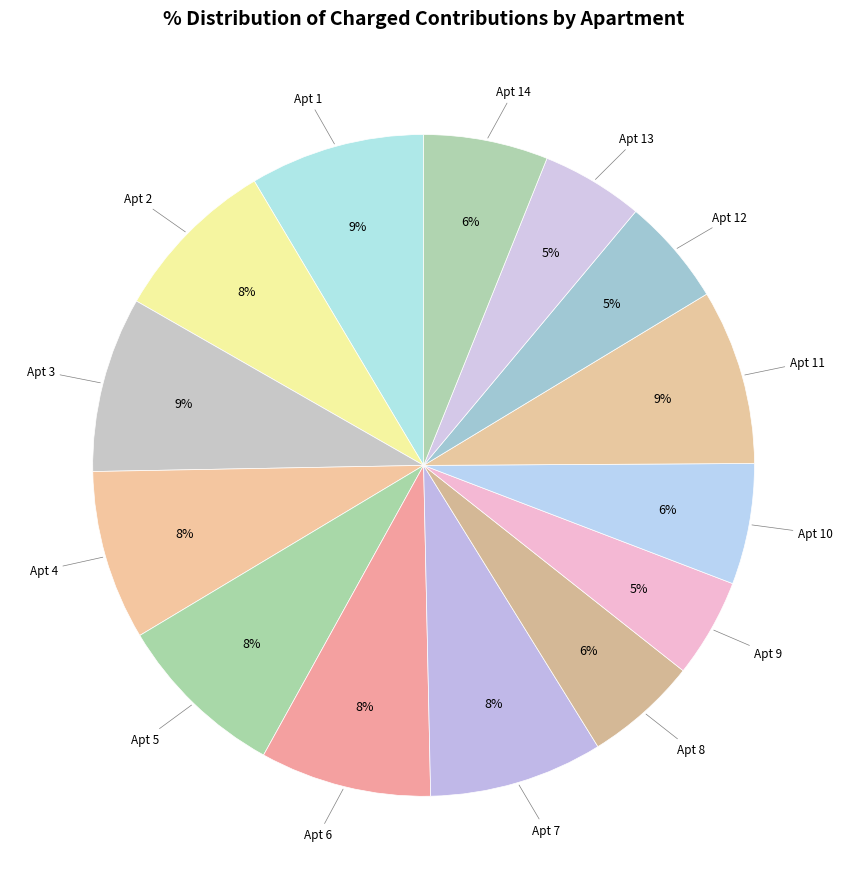

The Apt 7 slice represents 22% of the pie. True or false?

False